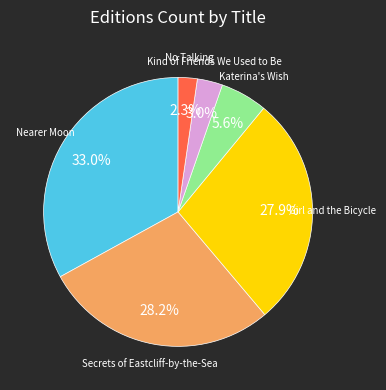

Is there a majority slice in this chart?

No